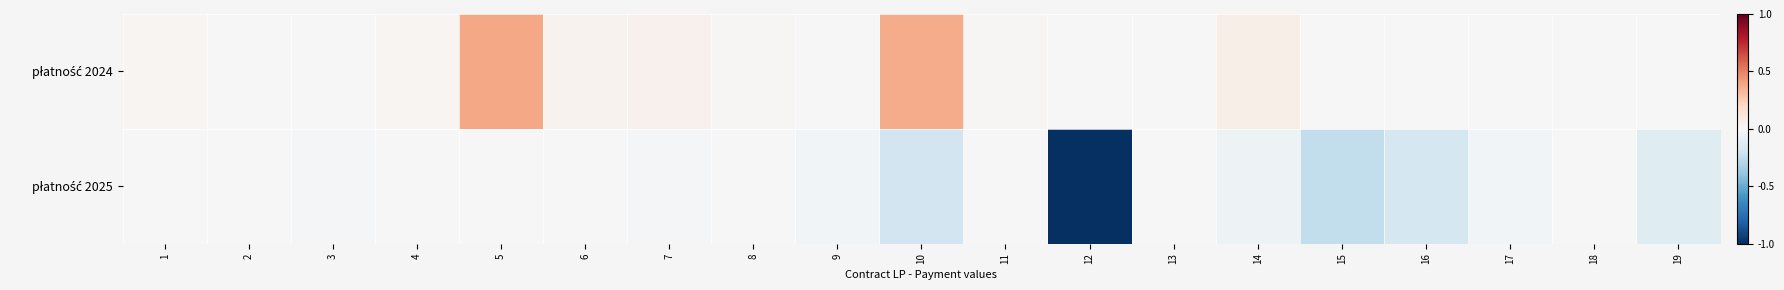

Which has a higher value, 13 or 17?

13